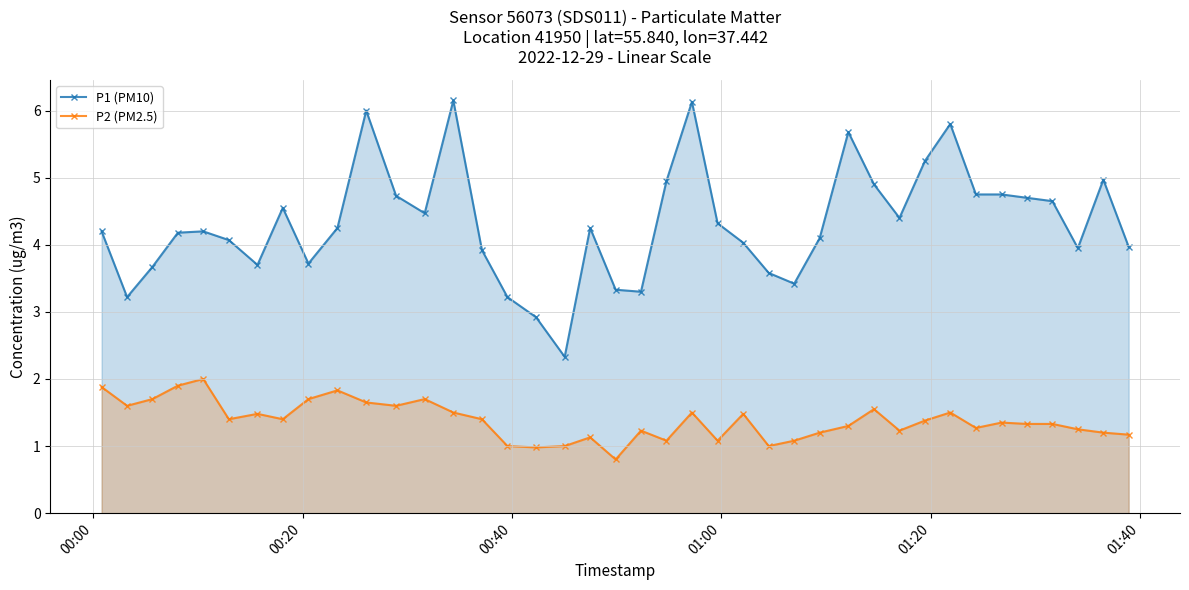

What is the value of the P1 (PM10) point at the 40th from the left?

4.0